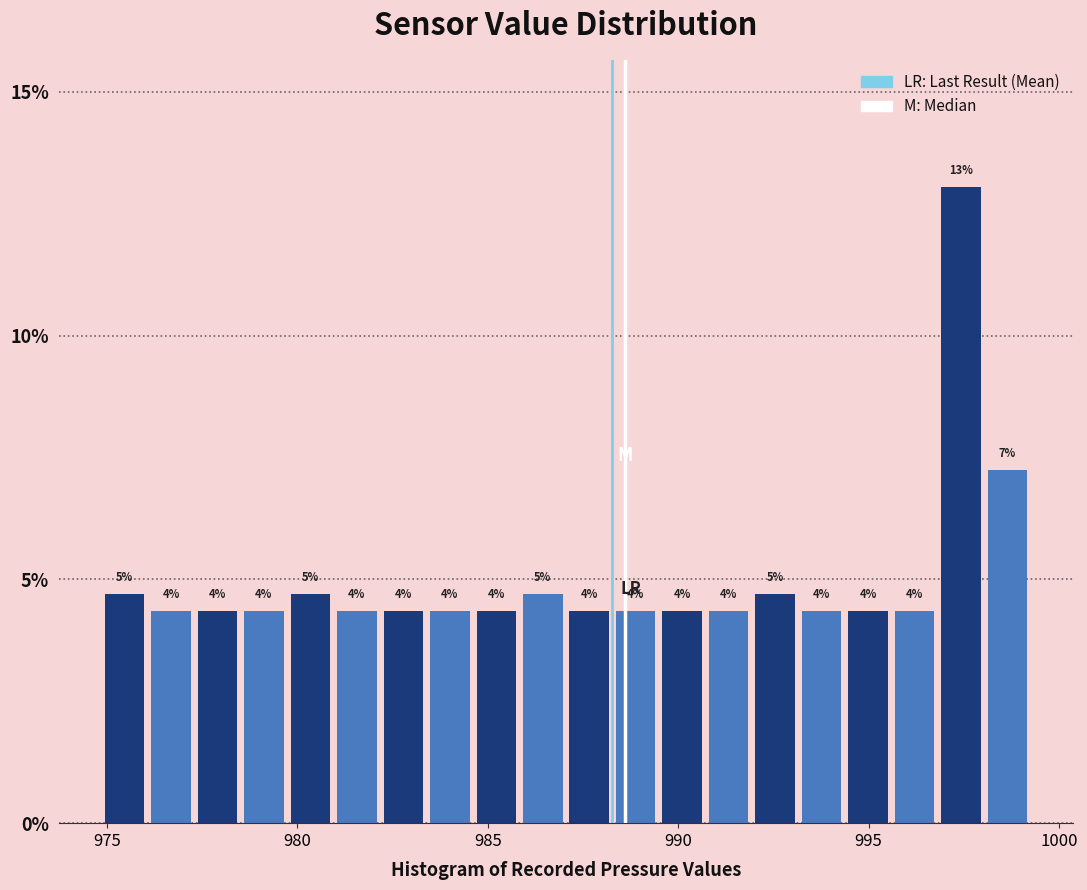

Around what value on the x-axis is the tallest bar? Give the approximate position of its centre, as read against the axis.

997.5